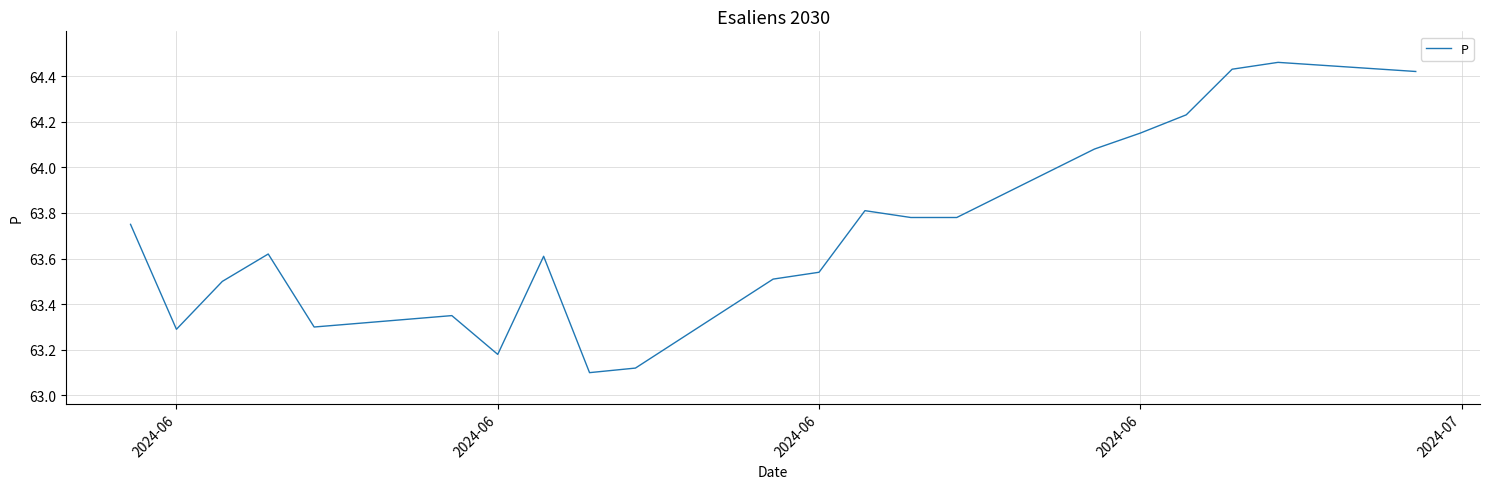

What is the difference between the maximum and minimum values?

1.4